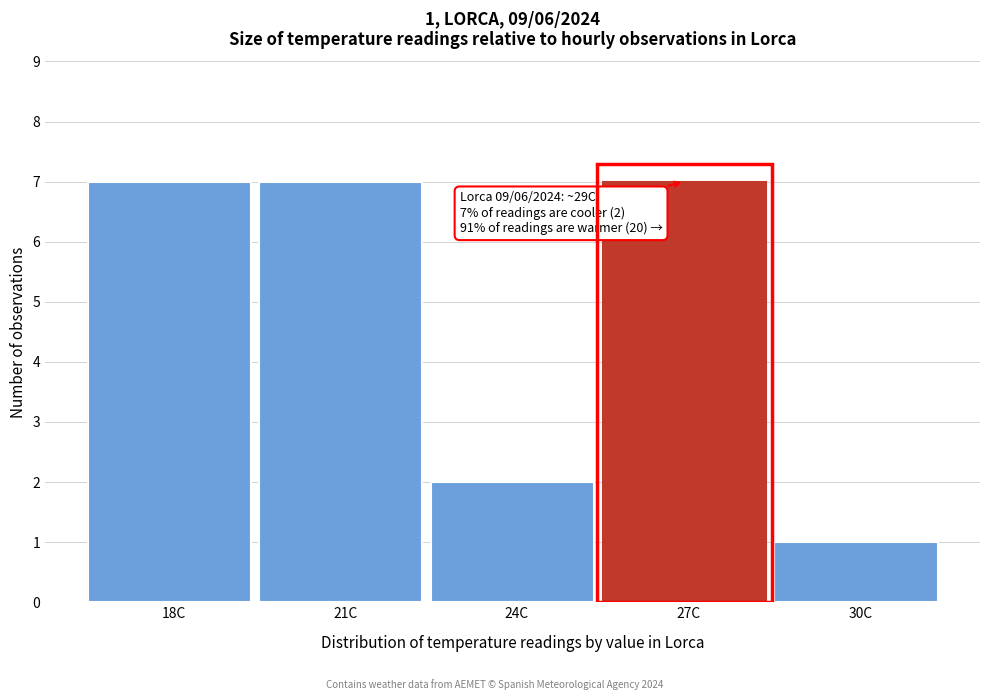

Reading left to right, transcribe all the data shown in this chart.

18C=7	21C=7	24C=2	27C=7	30C=1